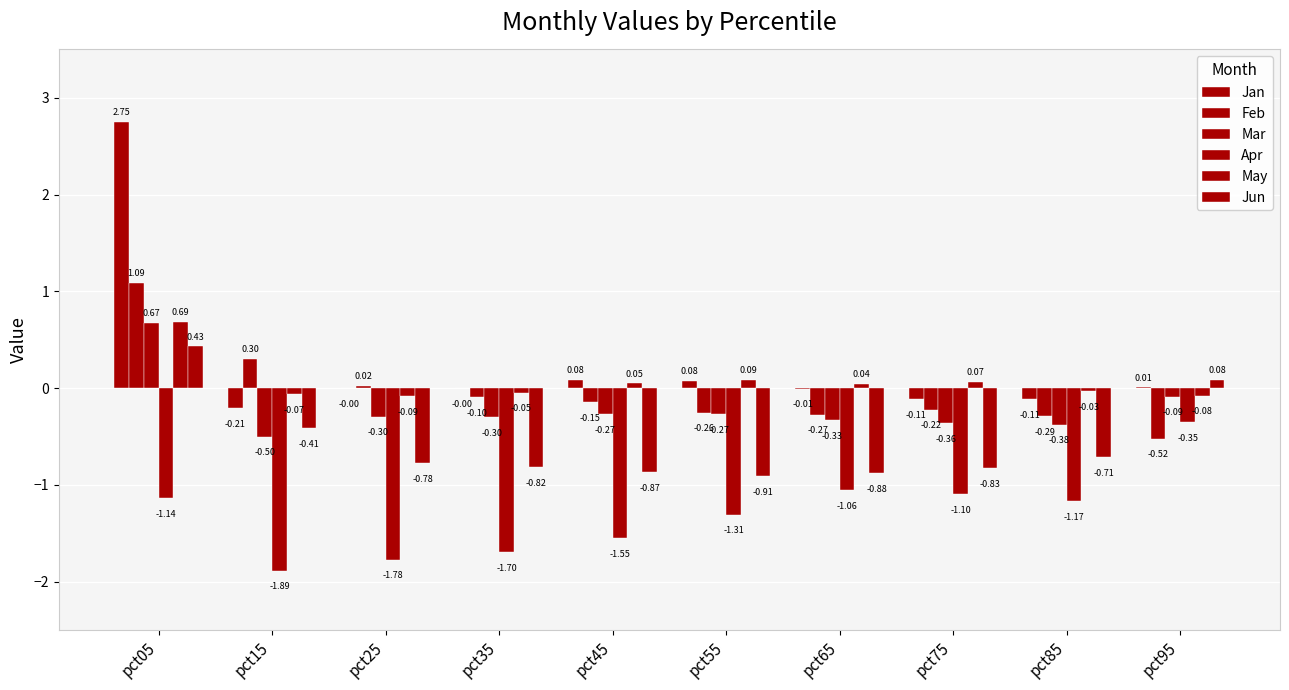

Rank the series by their maximum value, from lowest to highest.

Apr, Jun, Mar, May, Feb, Jan